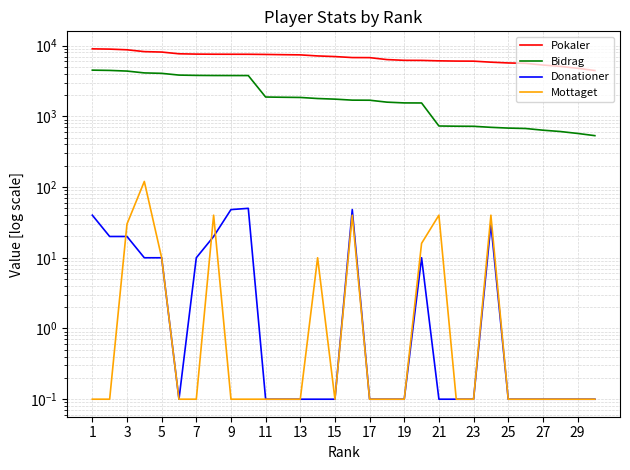

What are all the series names shown in the legend?

Pokaler, Bidrag, Donationer, Mottaget